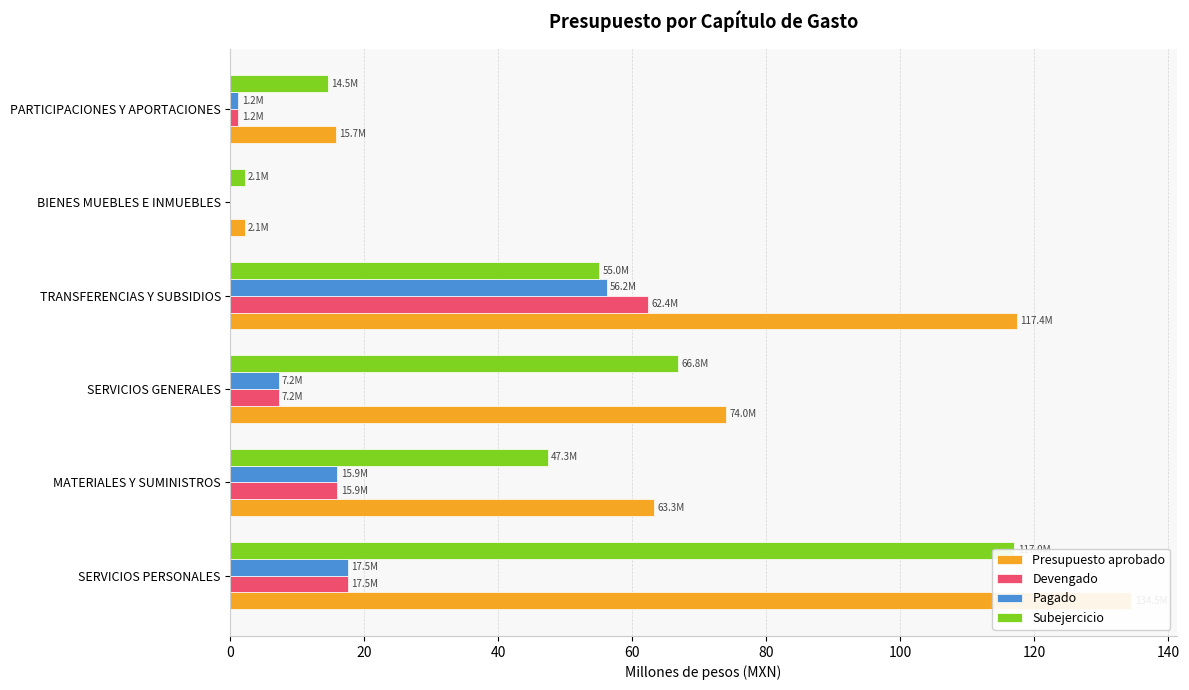

What is the value of the Subejercicio bar at the 5th from the left?

2.1